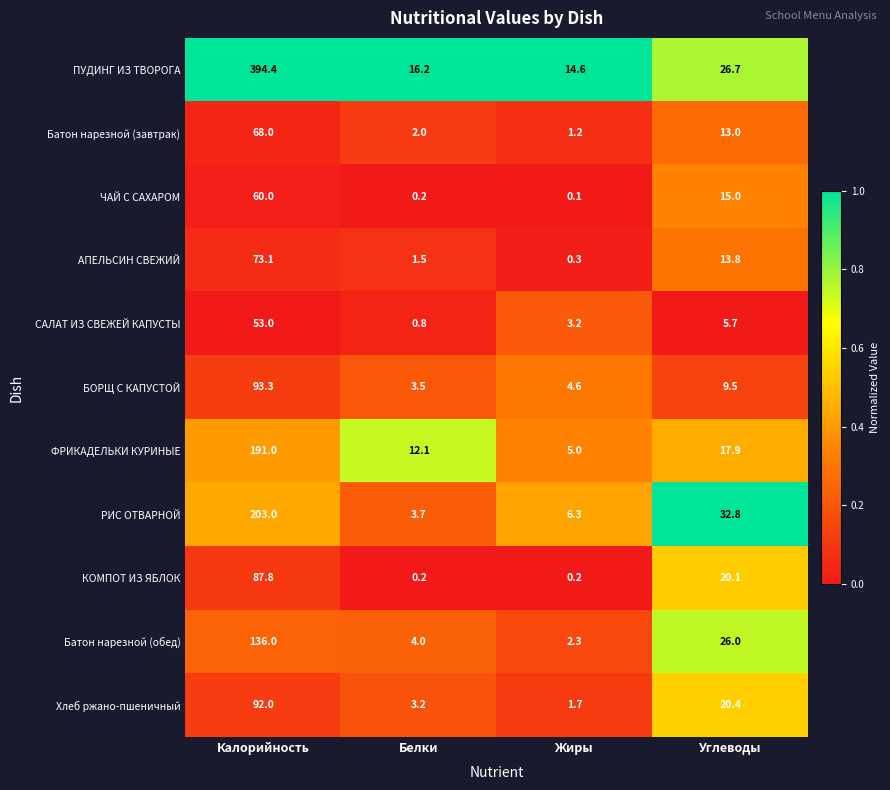

At which category is the sum across all series the highest?

Калорийность